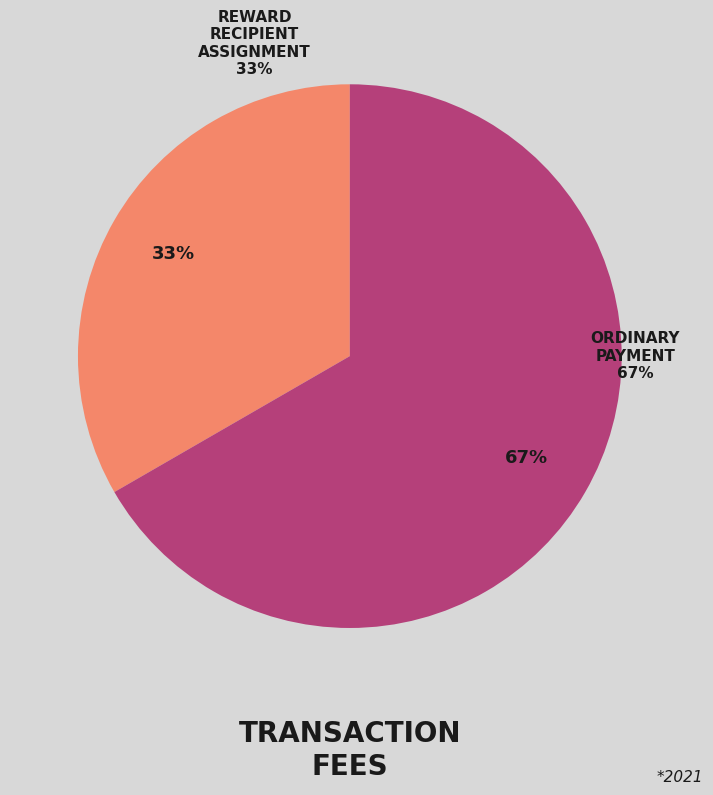

Is it true that 907951 is 100% of the pie?

True